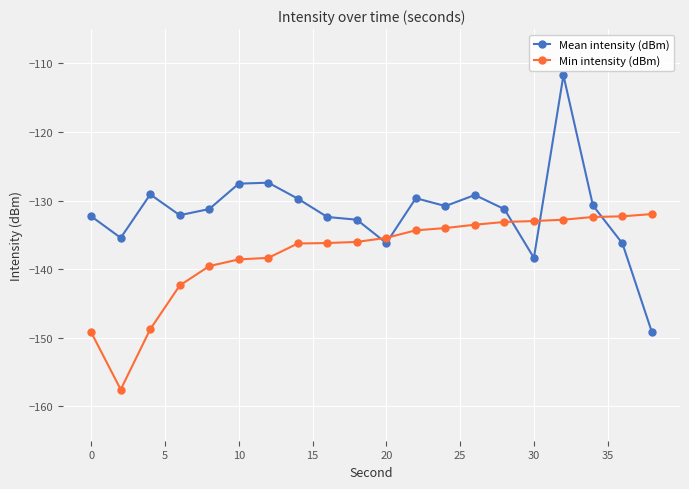

What is the minimum value shown in the chart?

-157.5